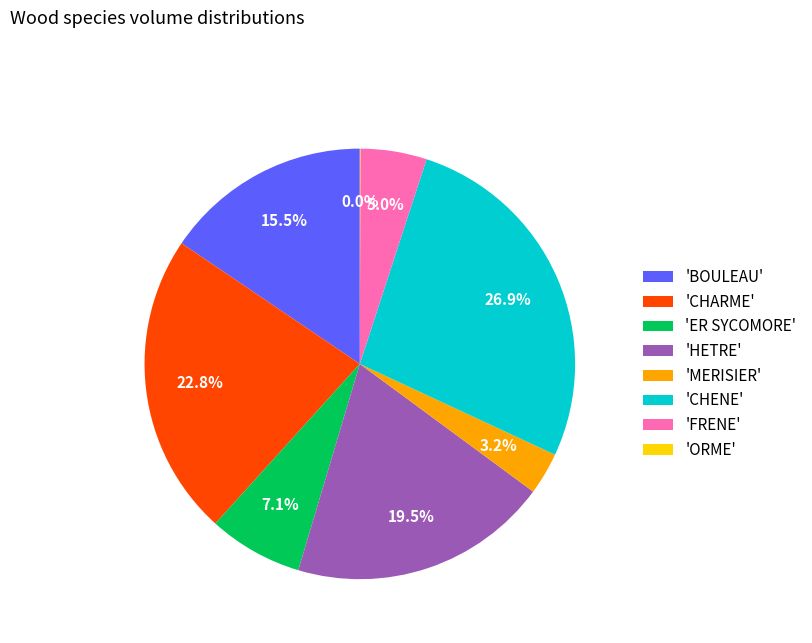

Which slice is the largest?

'CHENE'